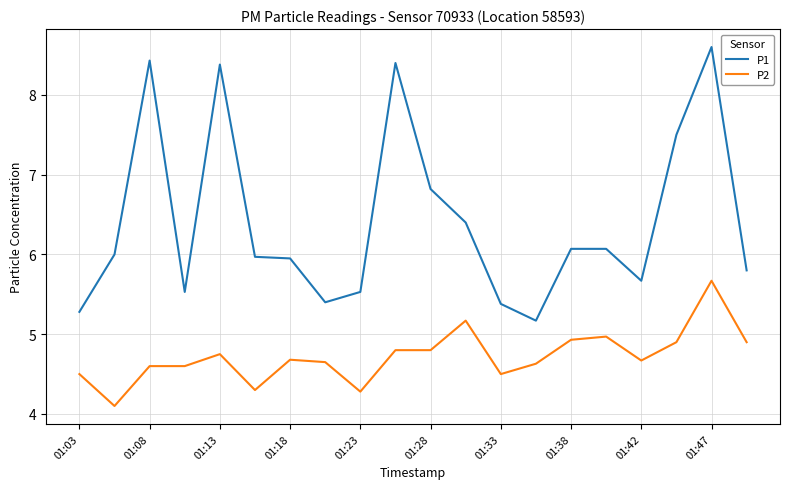

What is the maximum value shown in the chart?

8.6